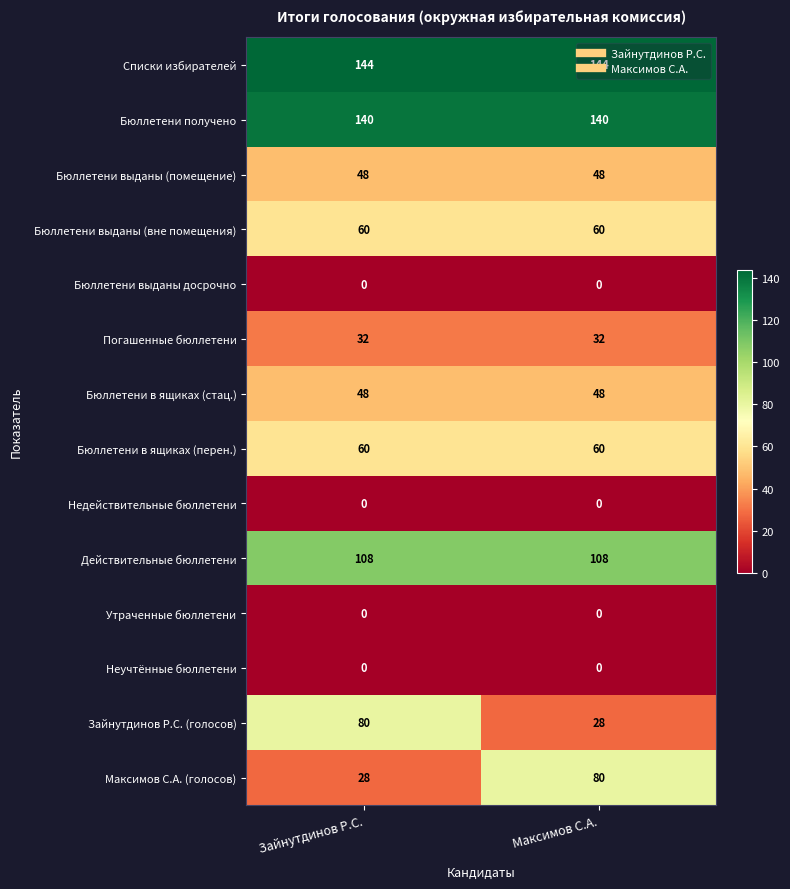

What is the sum of the Бюллетени получено values at Зайнутдинов Р.С. and Максимов С.А.?

280